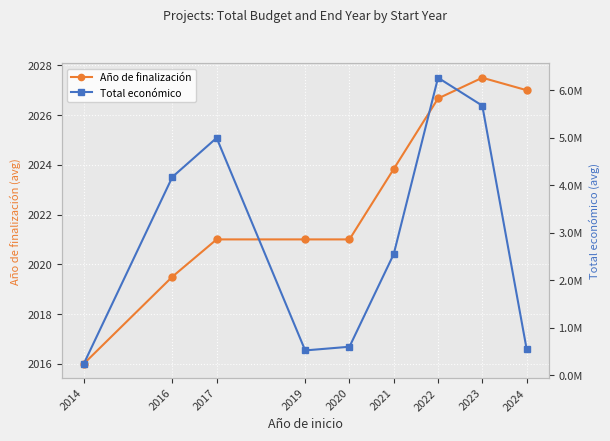

True or false: Total económico has more than 0 points higher than both neighbors.

True